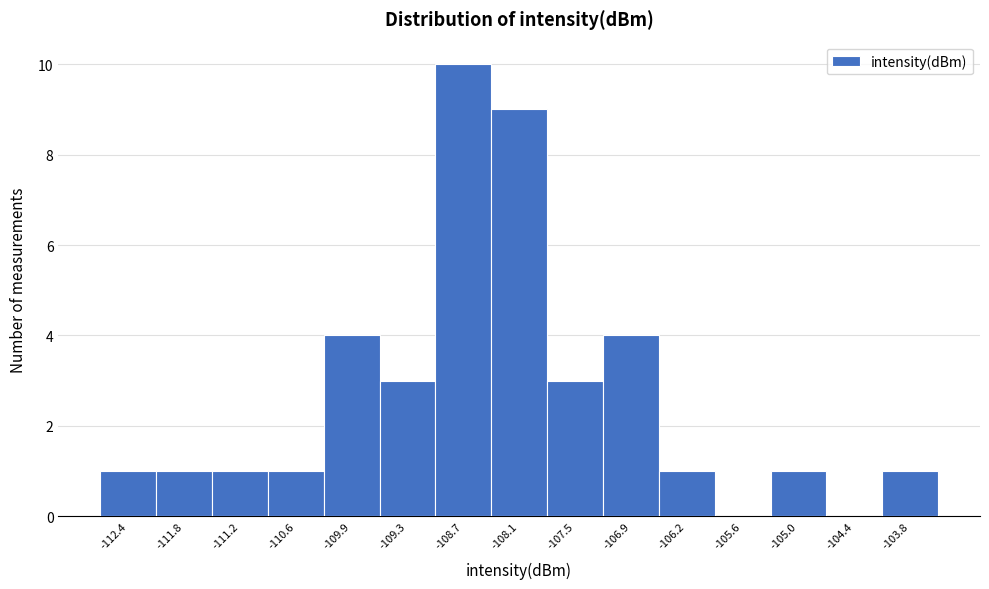

Over which range of the x-axis is the bar tallest?

-109.0 to -108.4